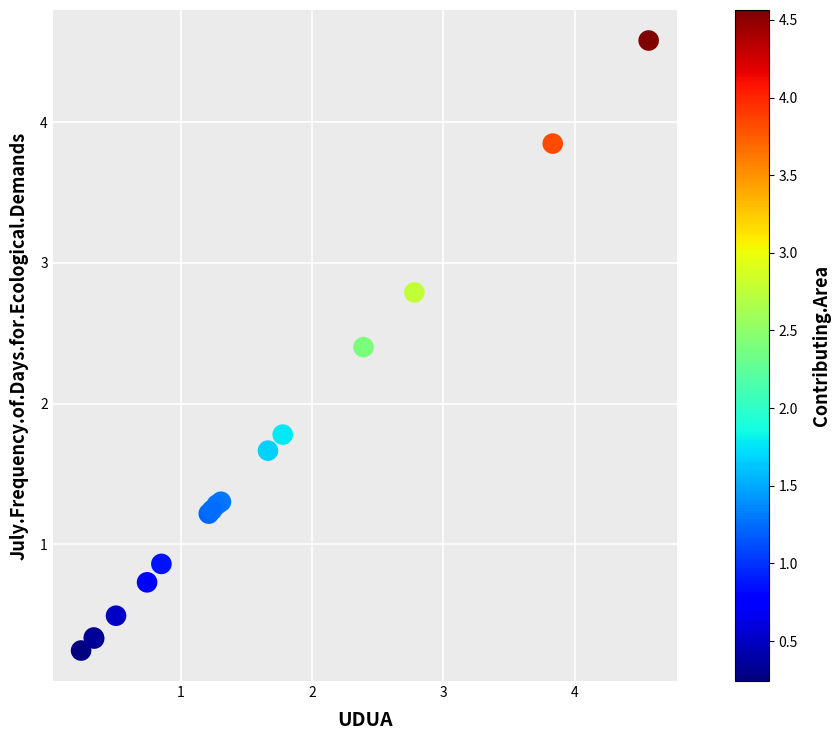

What Y value in the scatter plot is closest to 2?

1.8